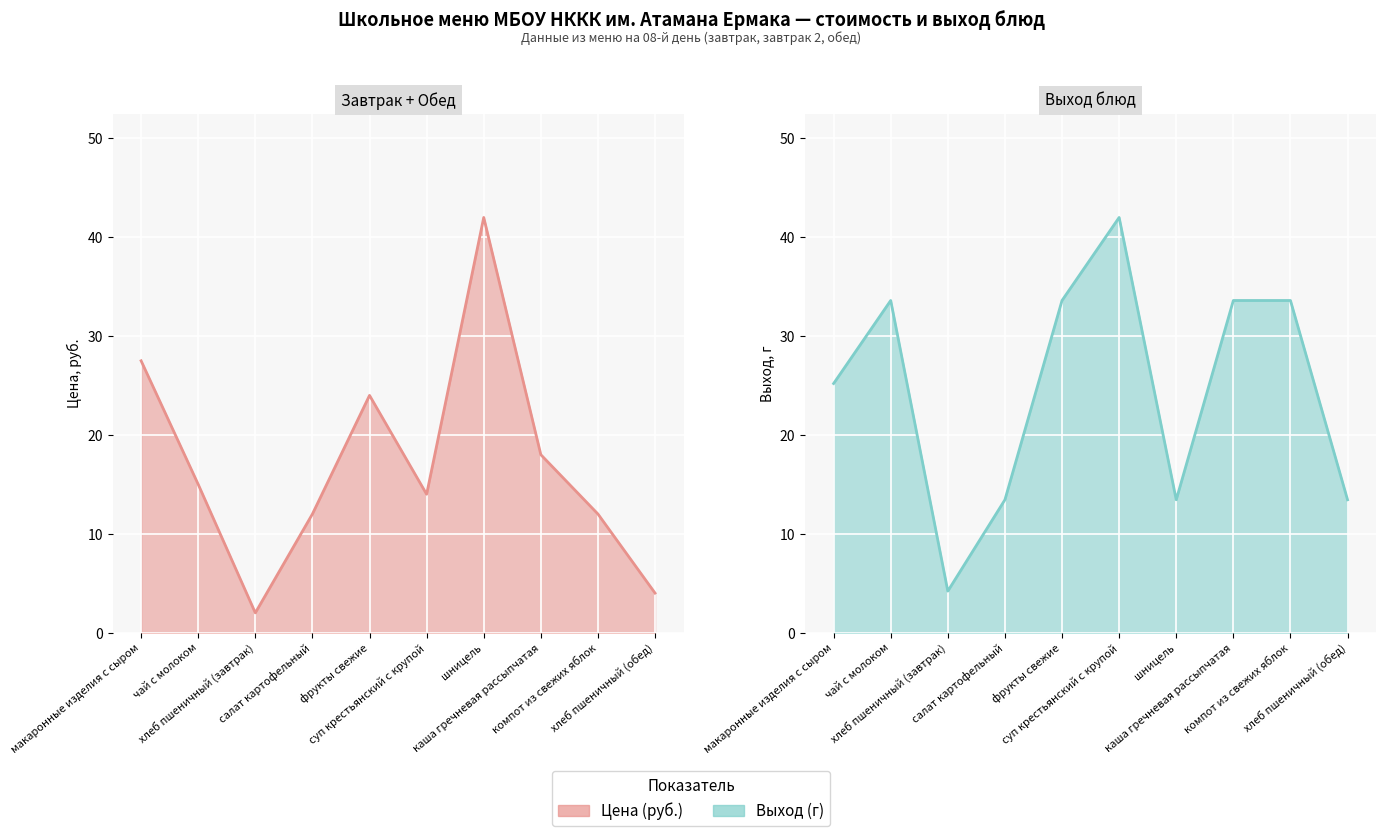

Reading left to right, list all the values displayed in this chart.

Цена (руб.): 27.5	15.0	2.0	12.0	24.0	14.0	42.0	18.0	12.0	4.0
Выход, г (нормализован): 25.2	33.6	4.2	13.4	33.6	42.0	13.4	33.6	33.6	13.4